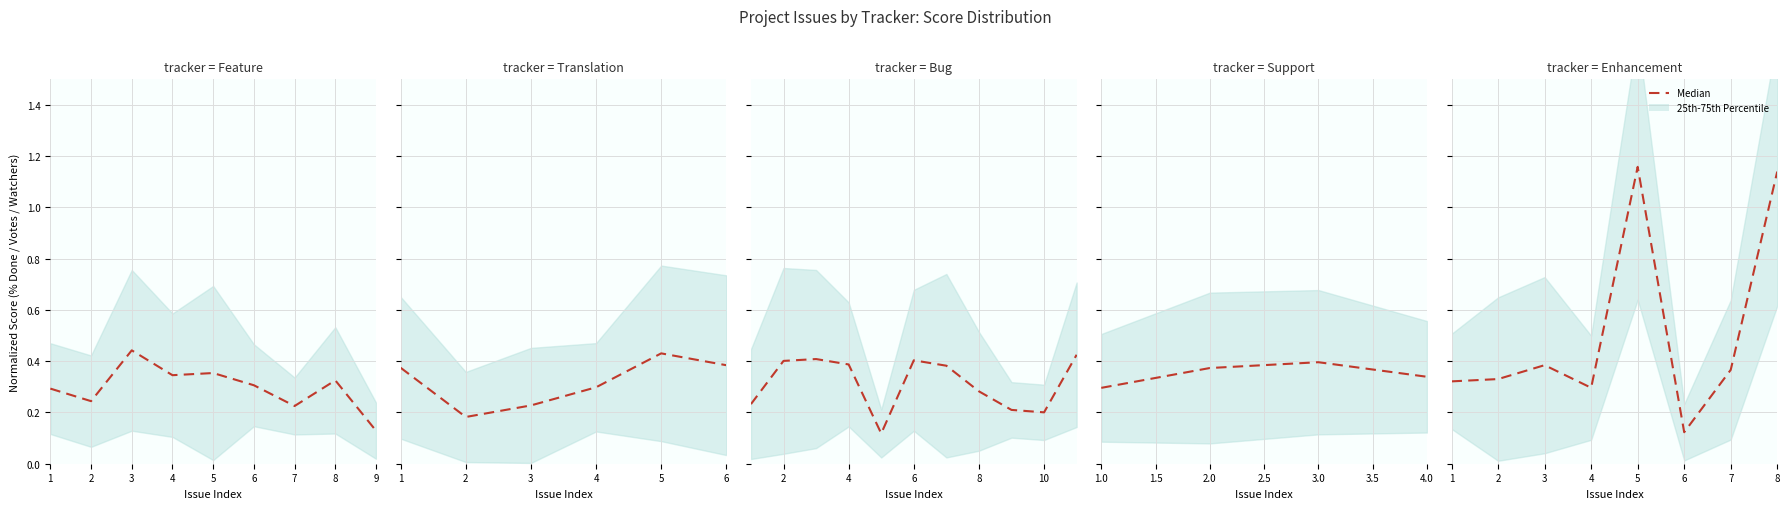

How many lines are shown in the chart?

1